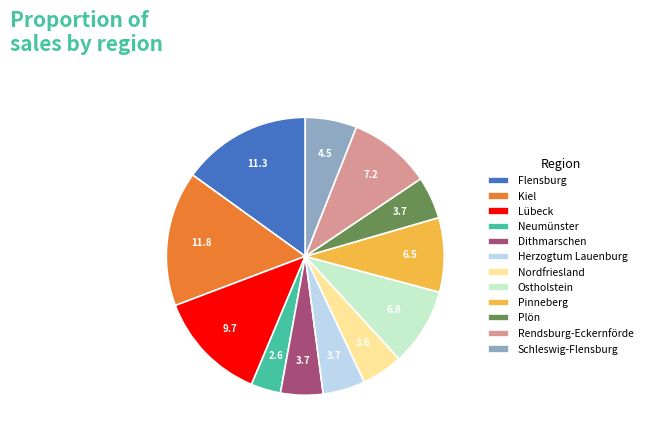

Which has a higher value, Rendsburg-Eckernförde or Kiel?

Kiel